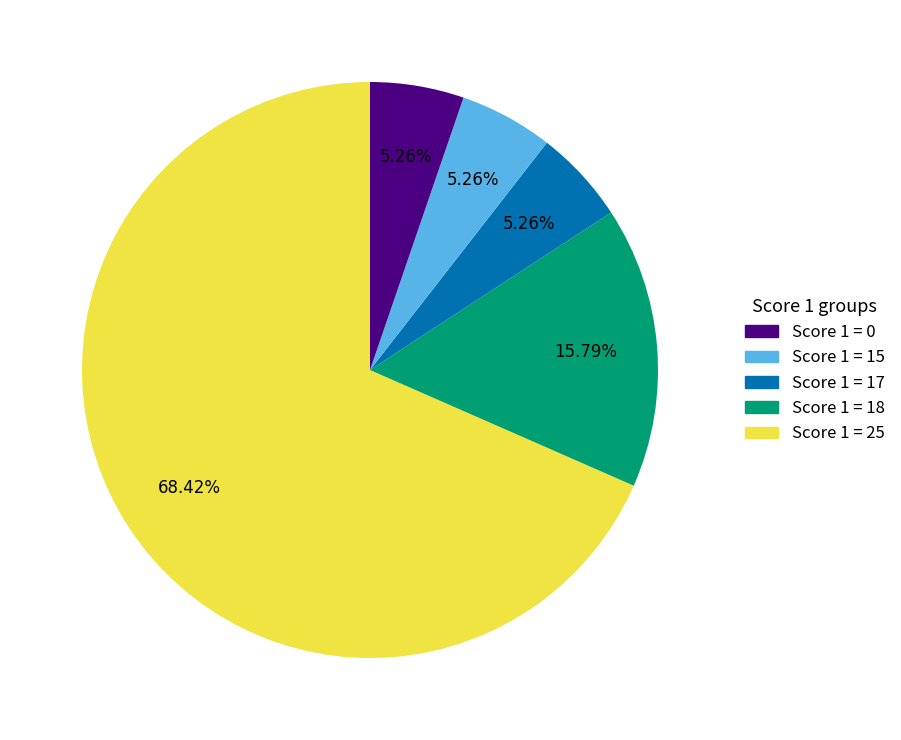

Is there any slice that represents more than half of the pie?

Yes